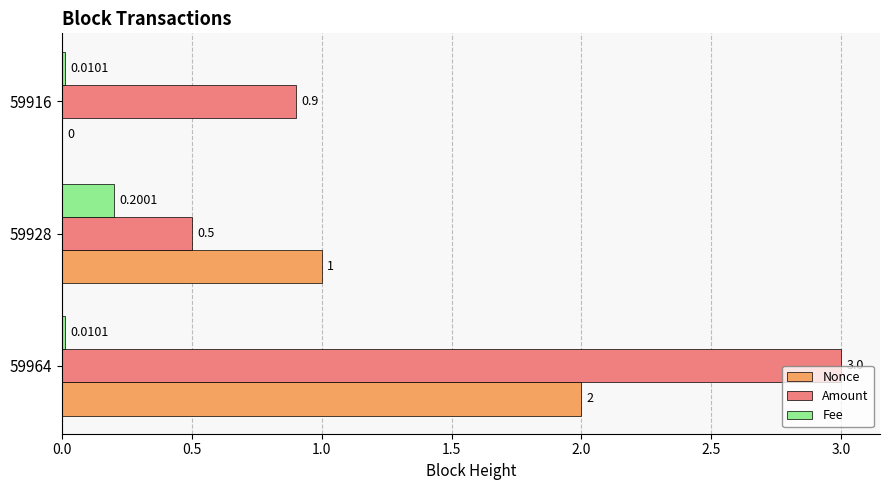

What is the sum of all Nonce values?

3.0